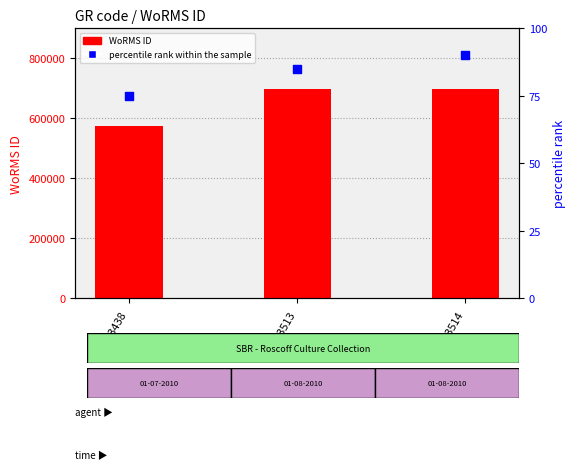

Which series has the widest spread of Y values?

WoRMS ID